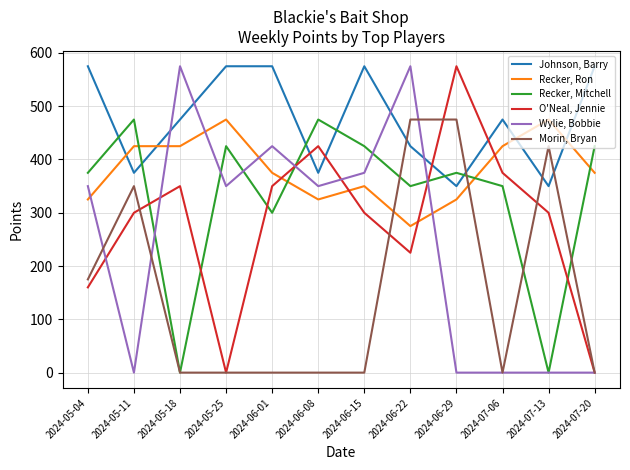

Reading left to right, list all the values displayed in this chart.

Johnson, Barry: 575	375	475	575	575	375	575	425	350	475	350	575
Recker, Ron: 325	425	425	475	375	325	350	275	325	425	475	375
Recker, Mitchell: 375	475	0	425	300	475	425	350	375	350	0	425
O'Neal, Jennie: 160	300	350	0	350	425	300	225	575	375	300	0
Wylie, Bobbie: 350	0	575	350	425	350	375	575	0	0	0	0
Morin, Bryan: 175	350	0	0	0	0	0	475	475	0	425	0